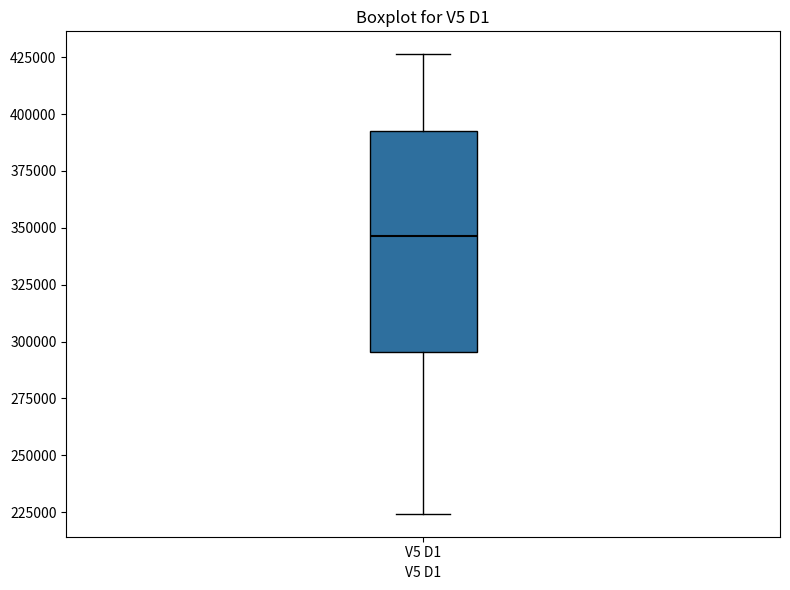

Read this box plot against the y-axis: the position of the median line, the range covered by the box, and the ends of both whiskers. The values are not printed on the chart, so give them approximately, as read against the axis.

median 345000, box 295000 to 395000, whiskers 225000 to 425000